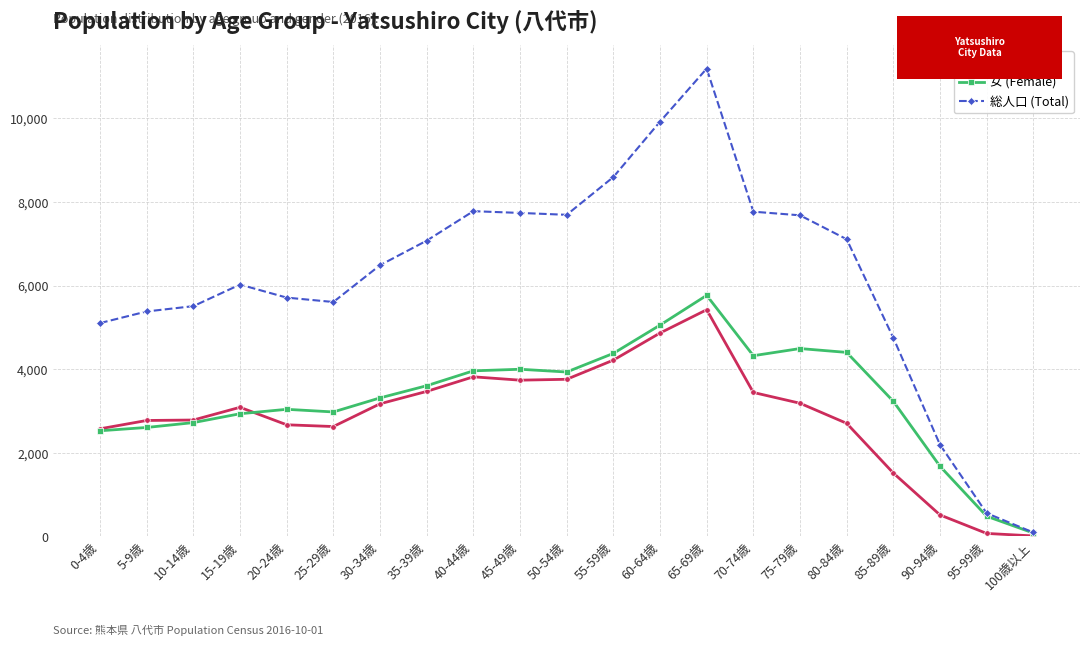

What is the label of the 3rd point from the left?

10-14歳